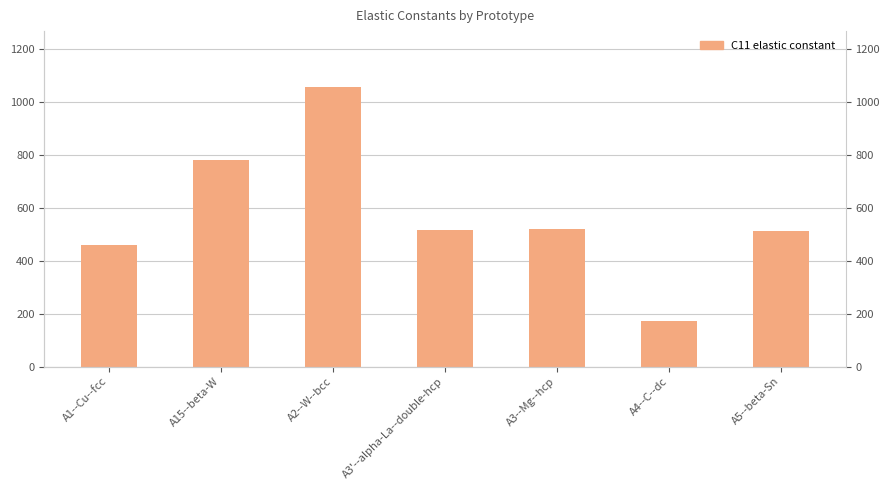

What is the change in value from A1--Cu--fcc to A15--beta-W?

+320.1